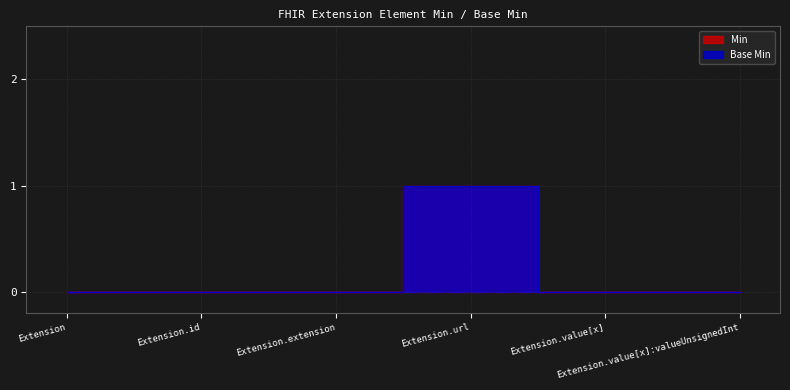

True or false: Min and Base Min intersect in this chart.

False